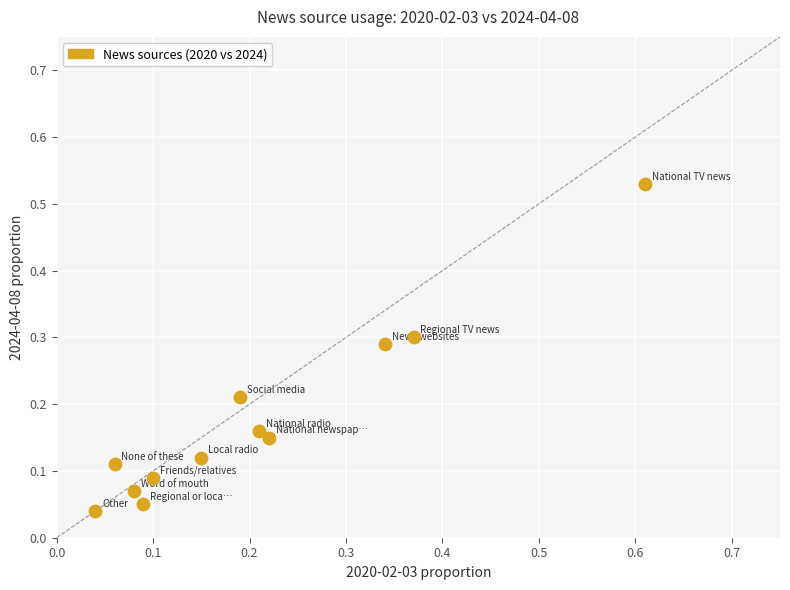

What is the range of X values (max minus min)?

0.6